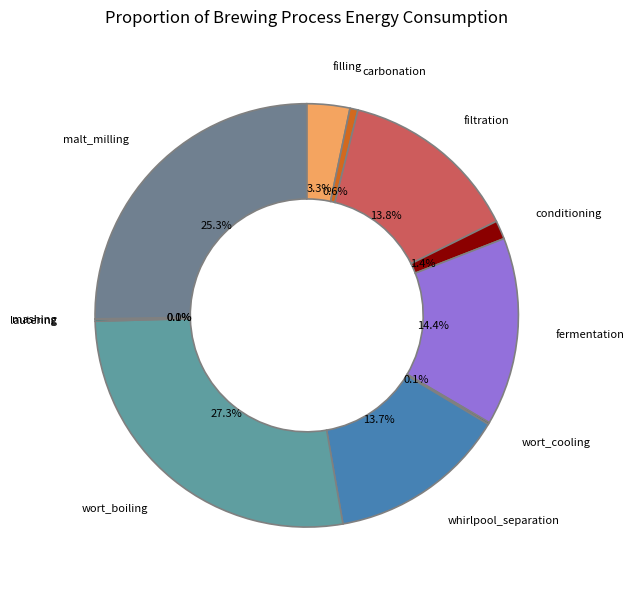

Which slice is the largest?

wort_boiling